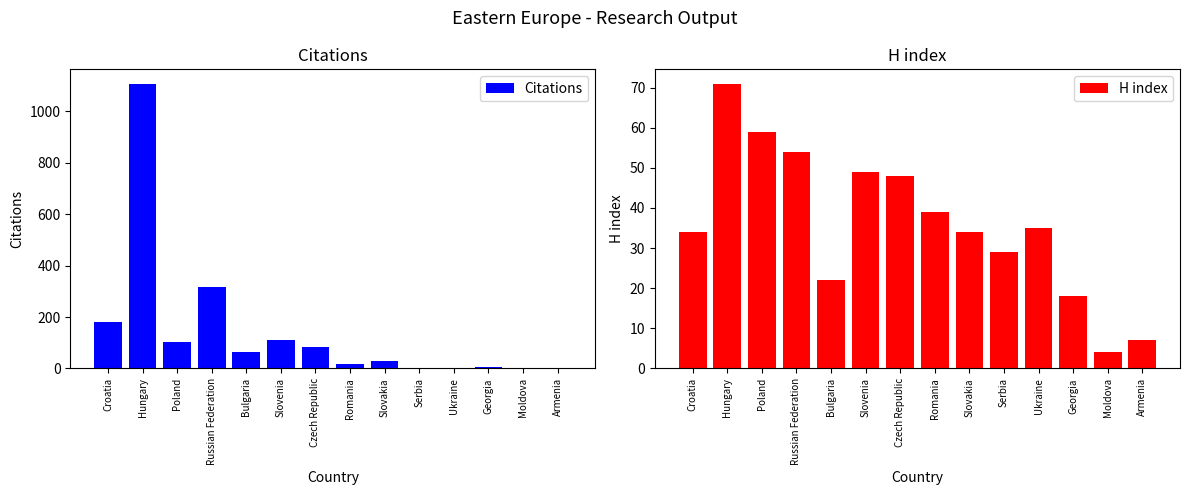

Is the value of H index at Slovenia greater than the value of Citations at Croatia?

No